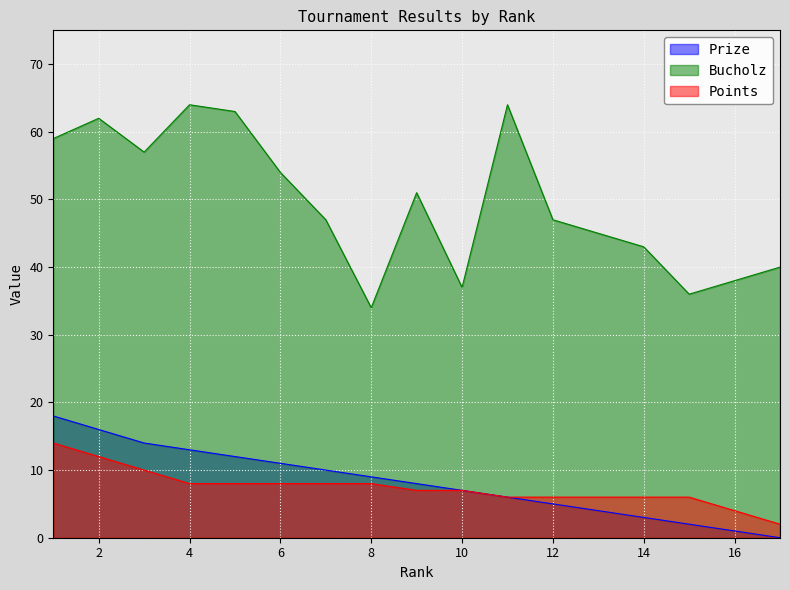

Which series changed the most between 4 and 12?

Bucholz